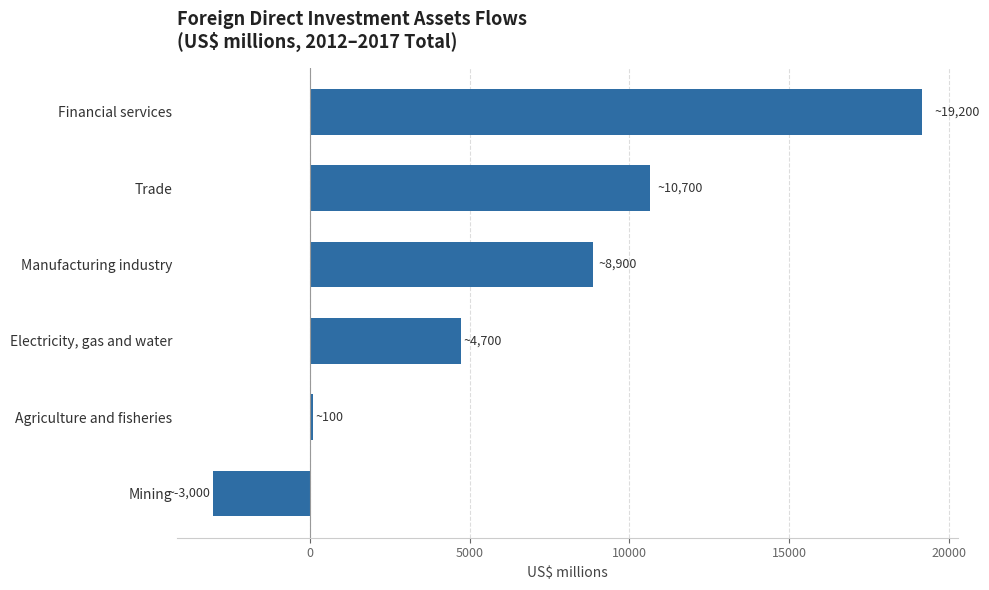

Reading bottom to top, what are all the values shown in this chart?

Mining=-3049.5	Agriculture and fisheries=76.4	Electricity, gas and water=4720.3	Manufacturing industry=8853.1	Trade=10655.4	Financial services=19169.6